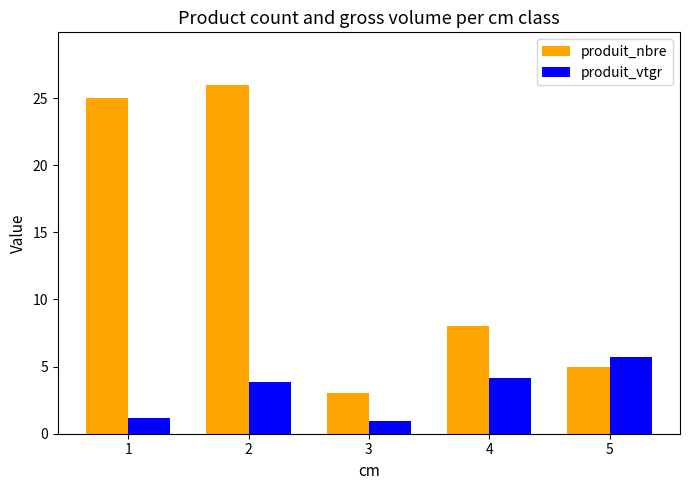

The produit_nbre series shows 5.9 at 1. True or false?

False